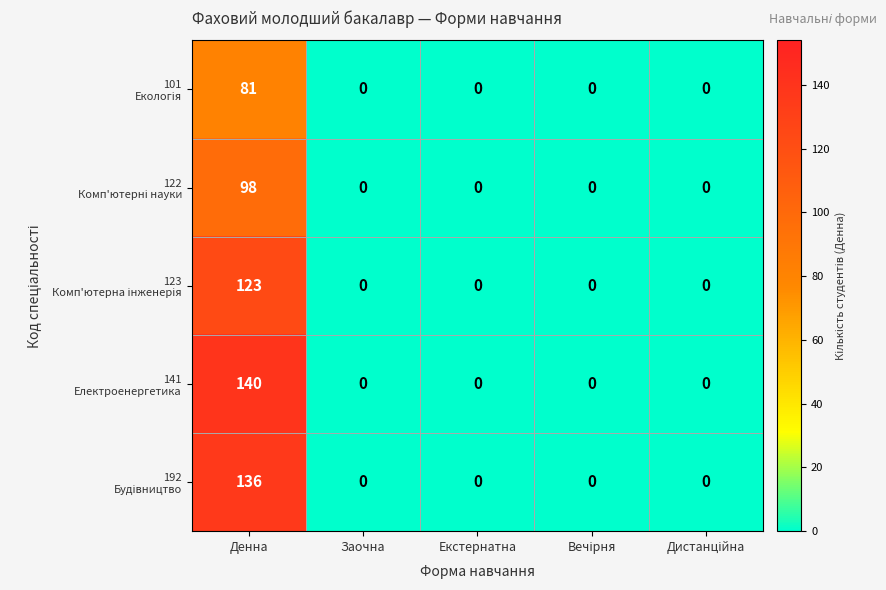

What is the greatest value displayed?

140